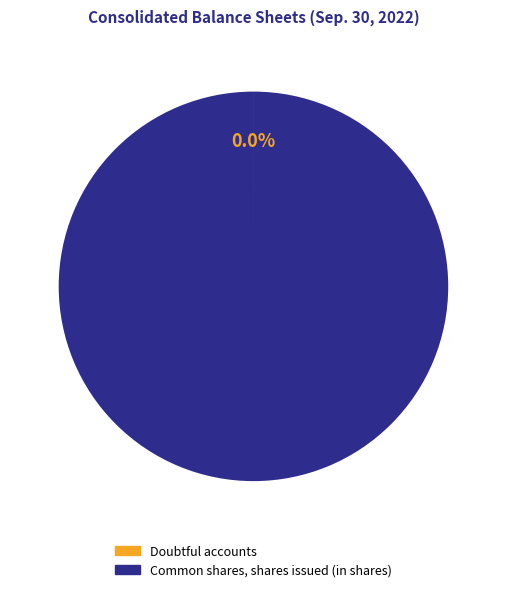

Which slice represents more than half of the pie?

Common shares, shares issued (in shares)